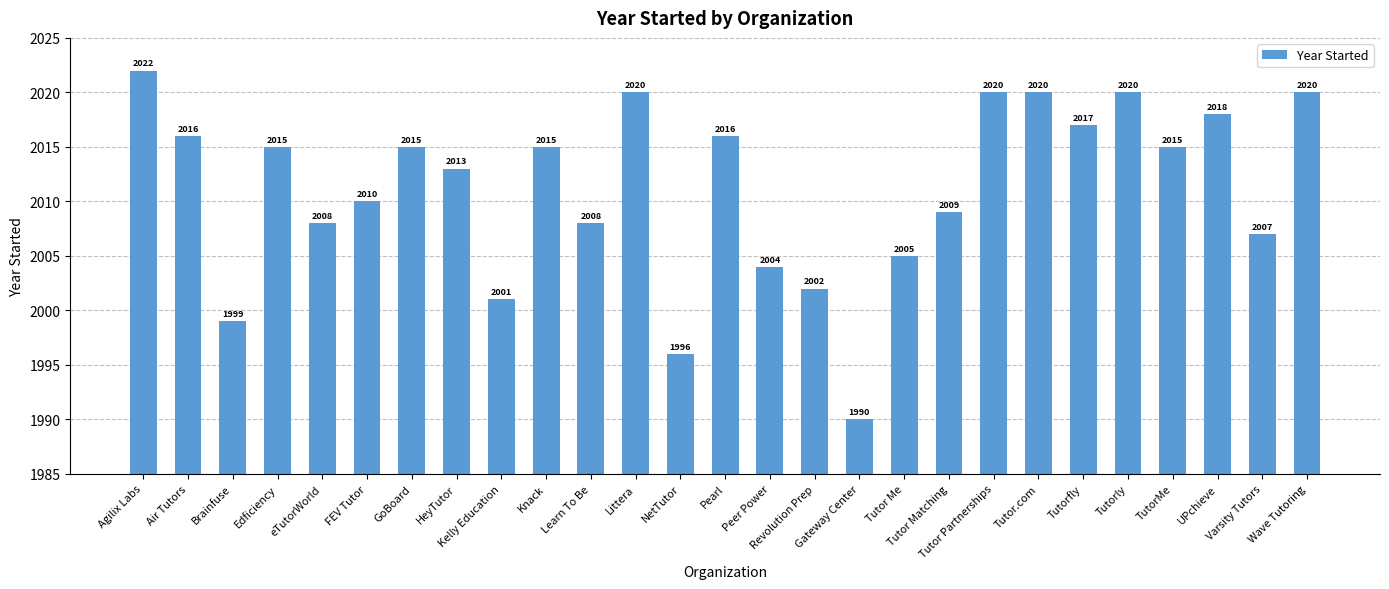

How many categories are shown in the chart?

27